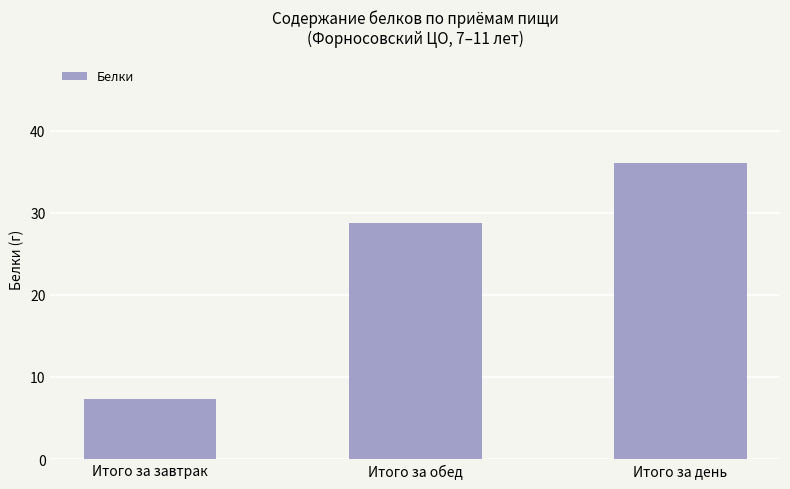

How many bars are there in total?

3